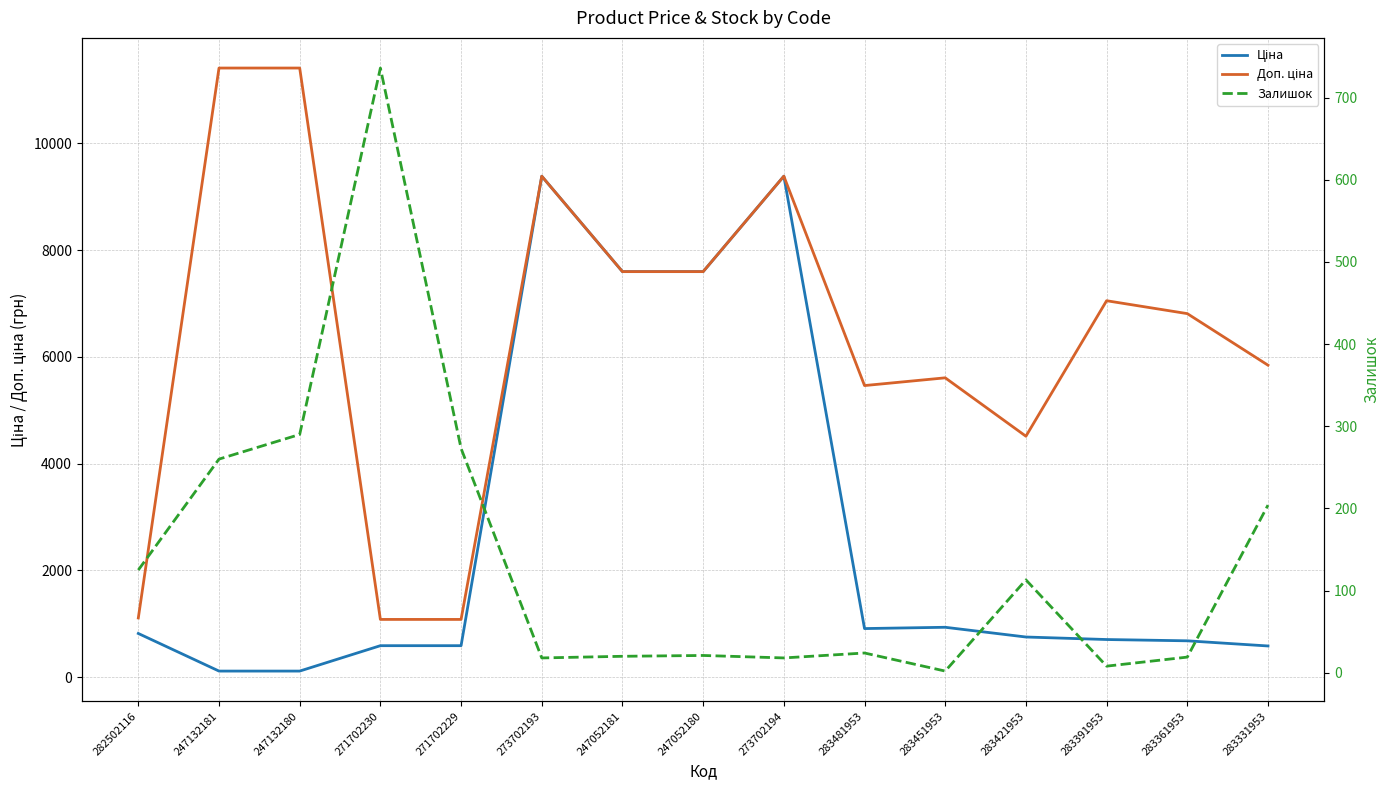

What is the average value of the Доп. ціна series?

6356.1